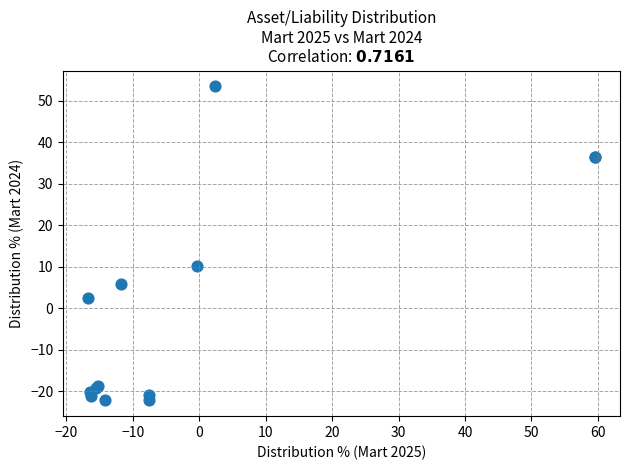

What Y value in the scatter plot is closest to 15?

10.2